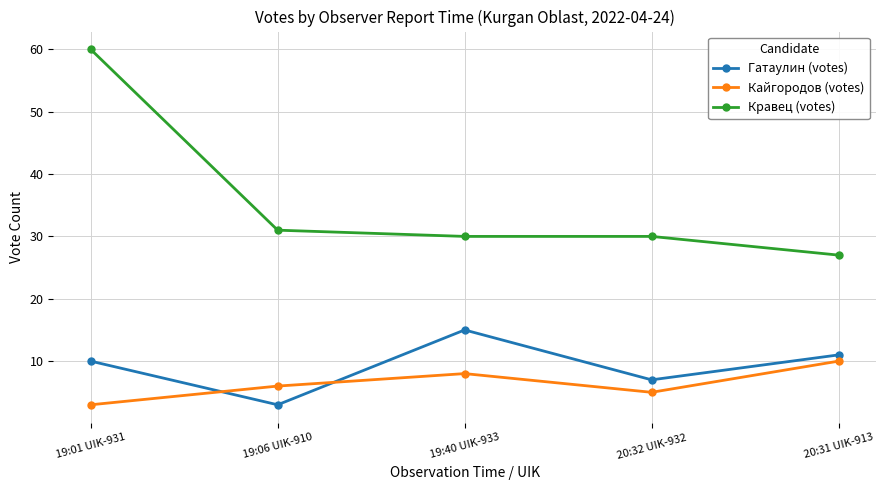

True or false: Кравец (votes) has more than 1 points higher than both neighbors.

False